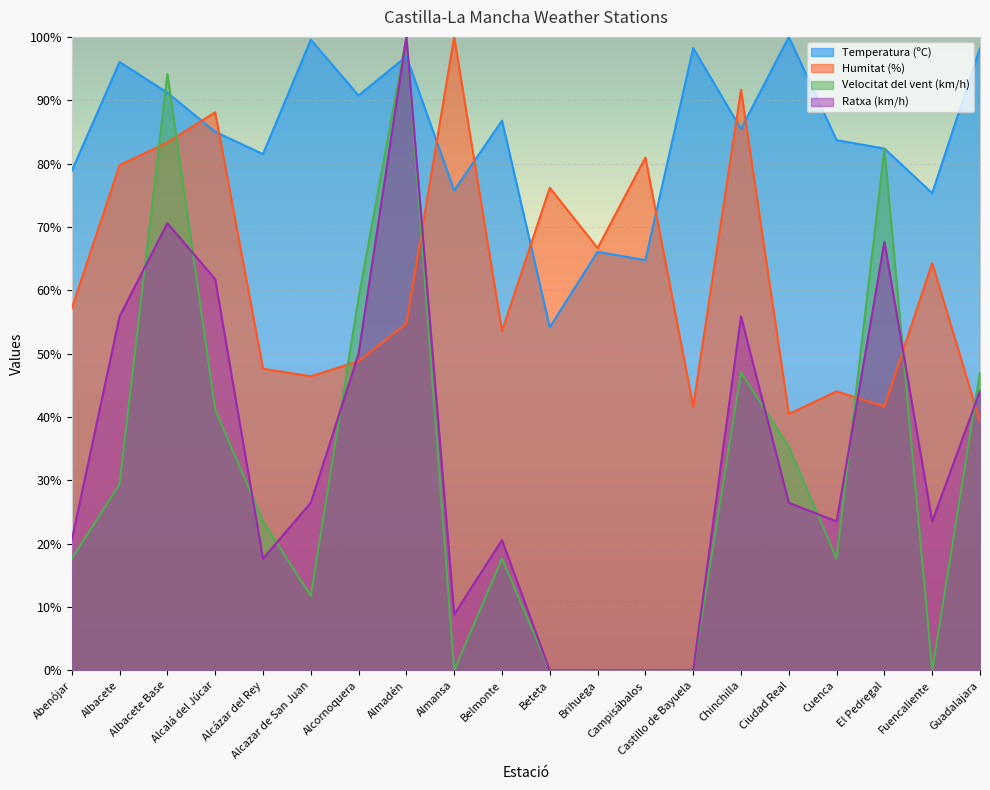

How many positive values does the Ratxa (km/h) series have?

16